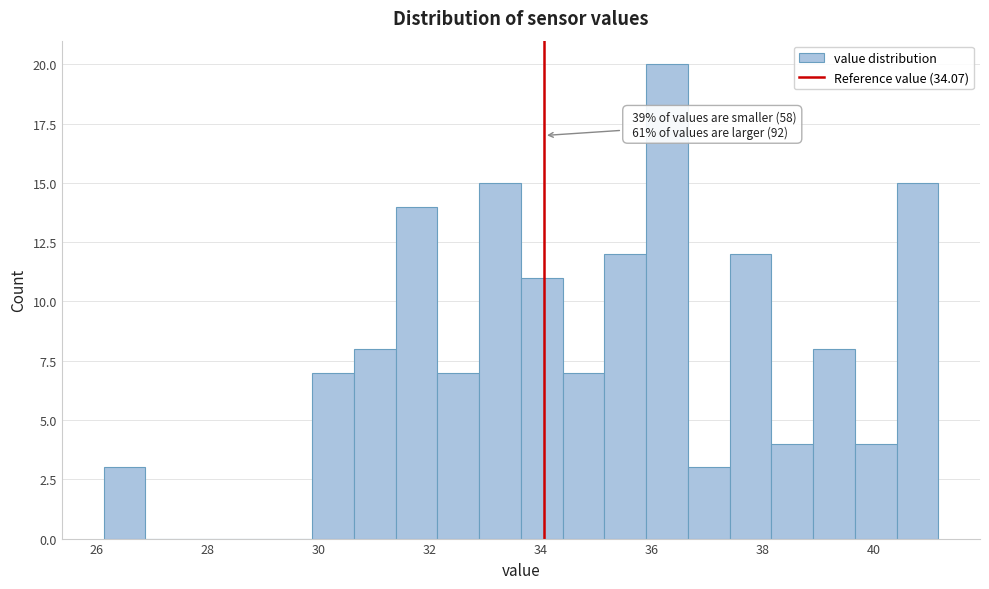

Around what value on the x-axis is the tallest bar? Give the approximate position of its centre, as read against the axis.

36.2